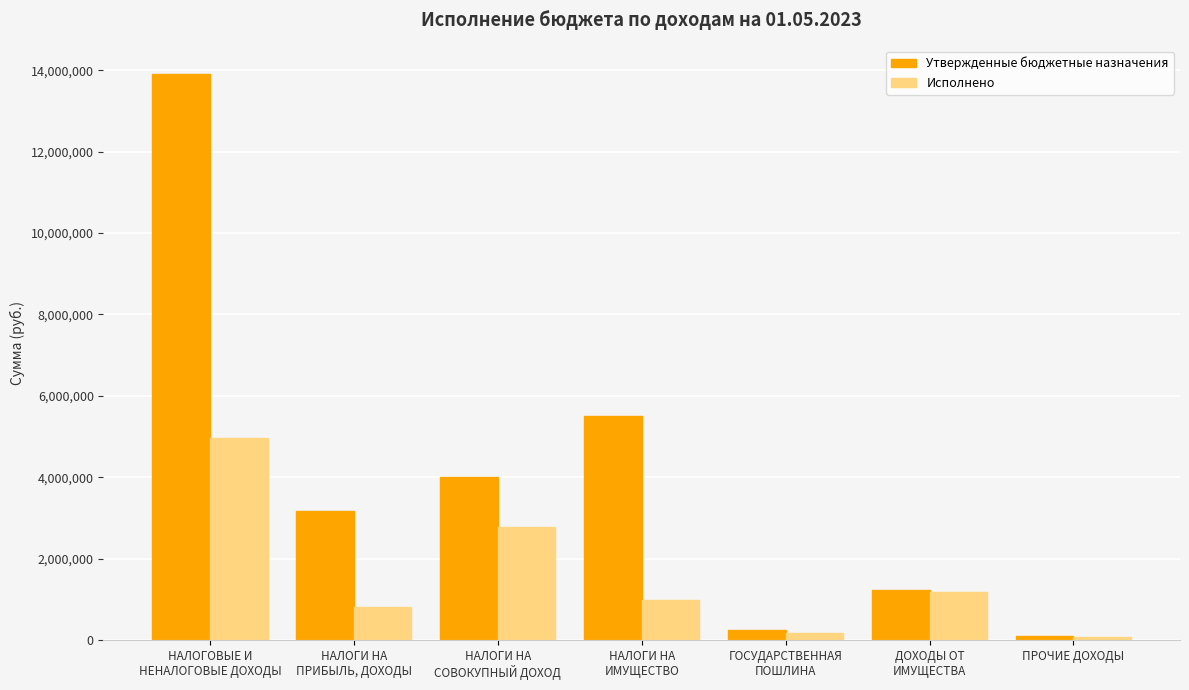

What is the value of the Исполнено bar at the 5th from the left?

163575.2